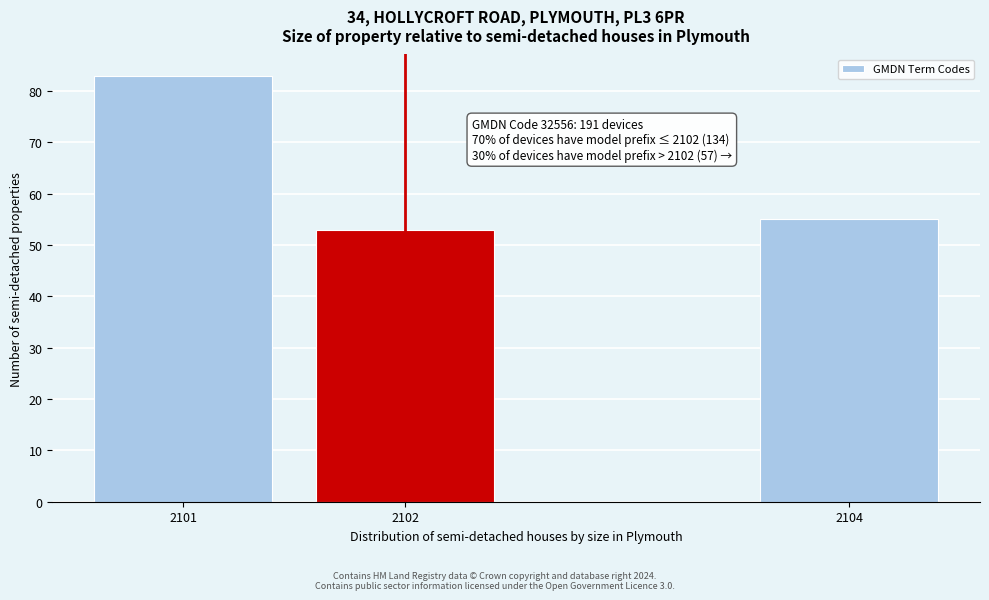

Reading right to left, what are all the values shown in this chart?

55	53	83